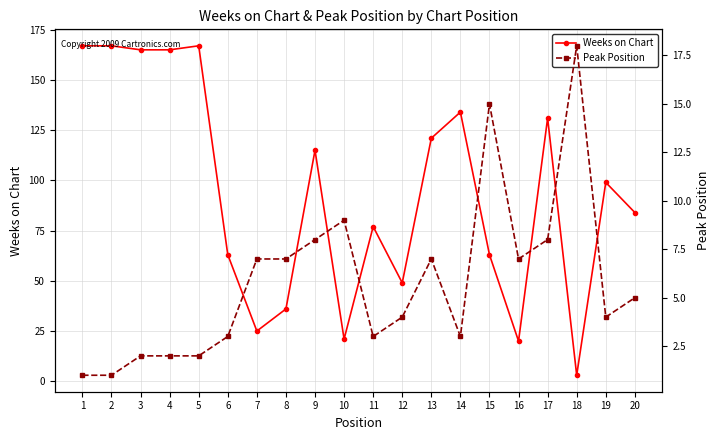

The Peak Position series shows 4 at 19. True or false?

True